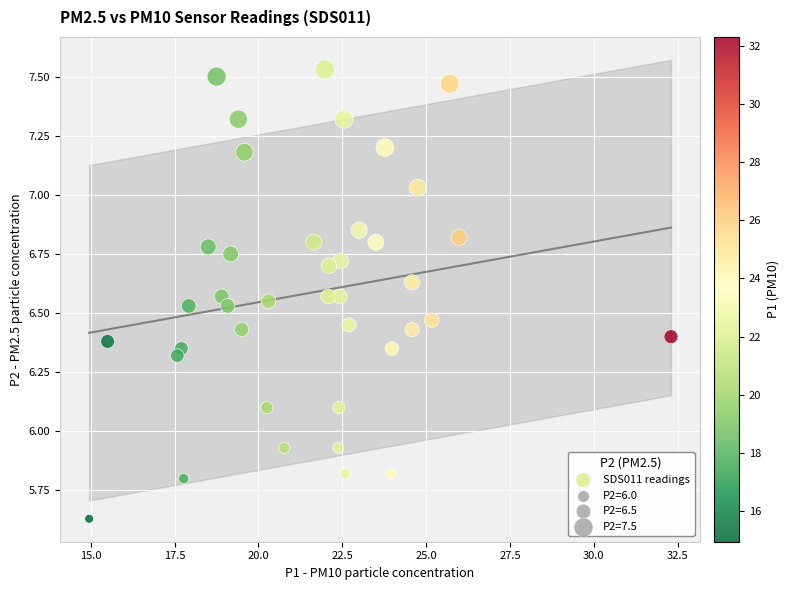

What is the range of X values (max minus min)?

17.3